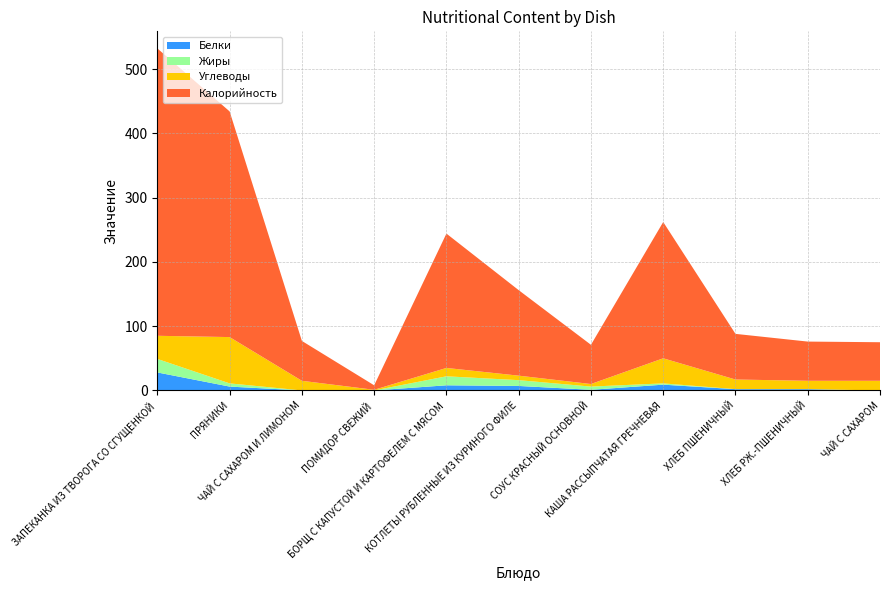

Reading left to right, list all the values displayed in this chart.

Белки: ЗАПЕКАНКА ИЗ ТВОРОГА СО СГУЩЕНКОЙ=28	ПРЯНИКИ=6	ЧАЙ С САХАРОМ И ЛИМОНОМ=0	ПОМИДОР СВЕЖИЙ=0	БОРЩ С КАПУСТОЙ И КАРТОФЕЛЕМ С МЯСОМ=8	КОТЛЕТЫ РУБЛЕННЫЕ ИЗ КУРИНОГО ФИЛЕ=7	СОУС КРАСНЫЙ ОСНОВНОЙ=1	КАША РАССЫПЧАТАЯ ГРЕЧНЕВАЯ=9	ХЛЕБ ПШЕНИЧНЫЙ=2	ХЛЕБ РЖ.-ПШЕНИЧНЫЙ=2	ЧАЙ С САХАРОМ=0
Жиры: ЗАПЕКАНКА ИЗ ТВОРОГА СО СГУЩЕНКОЙ=21	ПРЯНИКИ=5	ЧАЙ С САХАРОМ И ЛИМОНОМ=0	ПОМИДОР СВЕЖИЙ=0	БОРЩ С КАПУСТОЙ И КАРТОФЕЛЕМ С МЯСОМ=14	КОТЛЕТЫ РУБЛЕННЫЕ ИЗ КУРИНОГО ФИЛЕ=9	СОУС КРАСНЫЙ ОСНОВНОЙ=5	КАША РАССЫПЧАТАЯ ГРЕЧНЕВАЯ=2	ХЛЕБ ПШЕНИЧНЫЙ=0	ХЛЕБ РЖ.-ПШЕНИЧНЫЙ=0	ЧАЙ С САХАРОМ=0
Углеводы: ЗАПЕКАНКА ИЗ ТВОРОГА СО СГУЩЕНКОЙ=36	ПРЯНИКИ=72	ЧАЙ С САХАРОМ И ЛИМОНОМ=15	ПОМИДОР СВЕЖИЙ=1	БОРЩ С КАПУСТОЙ И КАРТОФЕЛЕМ С МЯСОМ=13	КОТЛЕТЫ РУБЛЕННЫЕ ИЗ КУРИНОГО ФИЛЕ=7	СОУС КРАСНЫЙ ОСНОВНОЙ=4	КАША РАССЫПЧАТАЯ ГРЕЧНЕВАЯ=39	ХЛЕБ ПШЕНИЧНЫЙ=15	ХЛЕБ РЖ.-ПШЕНИЧНЫЙ=13	ЧАЙ С САХАРОМ=15
Калорийность: ЗАПЕКАНКА ИЗ ТВОРОГА СО СГУЩЕНКОЙ=447	ПРЯНИКИ=351	ЧАЙ С САХАРОМ И ЛИМОНОМ=62	ПОМИДОР СВЕЖИЙ=7	БОРЩ С КАПУСТОЙ И КАРТОФЕЛЕМ С МЯСОМ=209	КОТЛЕТЫ РУБЛЕННЫЕ ИЗ КУРИНОГО ФИЛЕ=133	СОУС КРАСНЫЙ ОСНОВНОЙ=61	КАША РАССЫПЧАТАЯ ГРЕЧНЕВАЯ=212	ХЛЕБ ПШЕНИЧНЫЙ=71	ХЛЕБ РЖ.-ПШЕНИЧНЫЙ=61	ЧАЙ С САХАРОМ=60